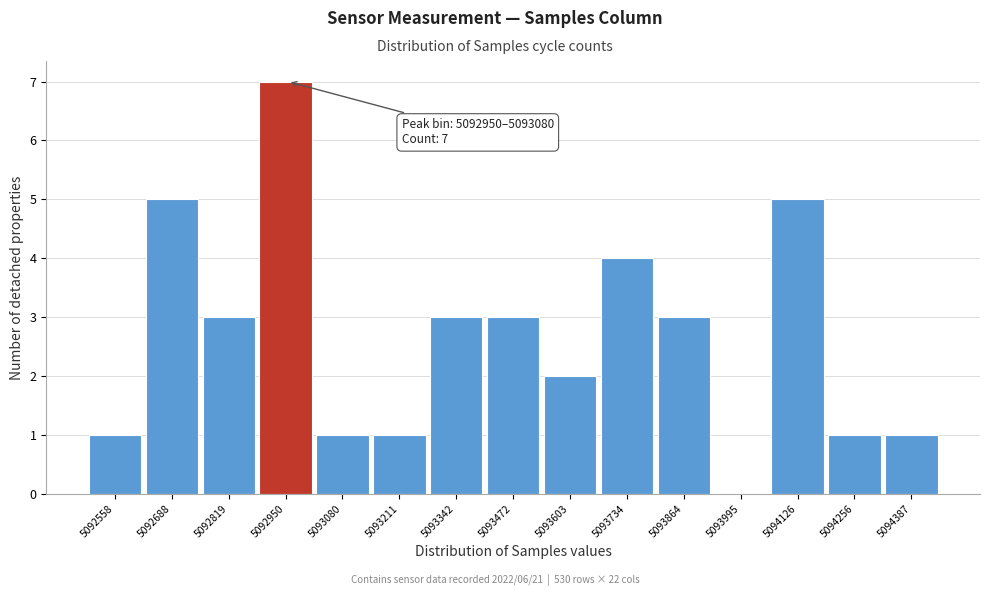

Reading left to right, extract all data points from this chart.

5092558=1	5092688=5	5092819=3	5092950=7	5093080=1	5093211=1	5093342=3	5093472=3	5093603=2	5093734=4	5093864=3	5093995=0	5094126=5	5094256=1	5094387=1